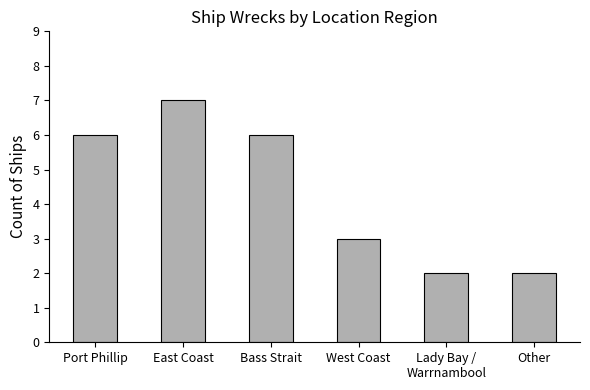

True or false: the data shows 2 at Lady Bay /
Warrnambool.

True